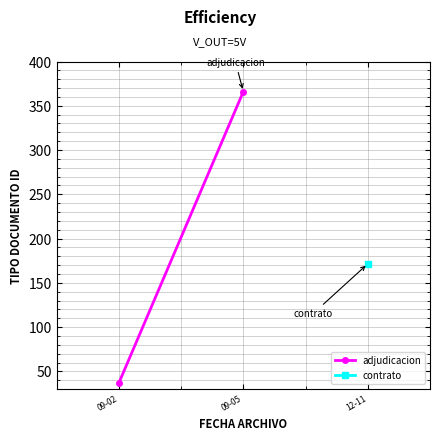

What is the value of the 2nd point from the left?

366